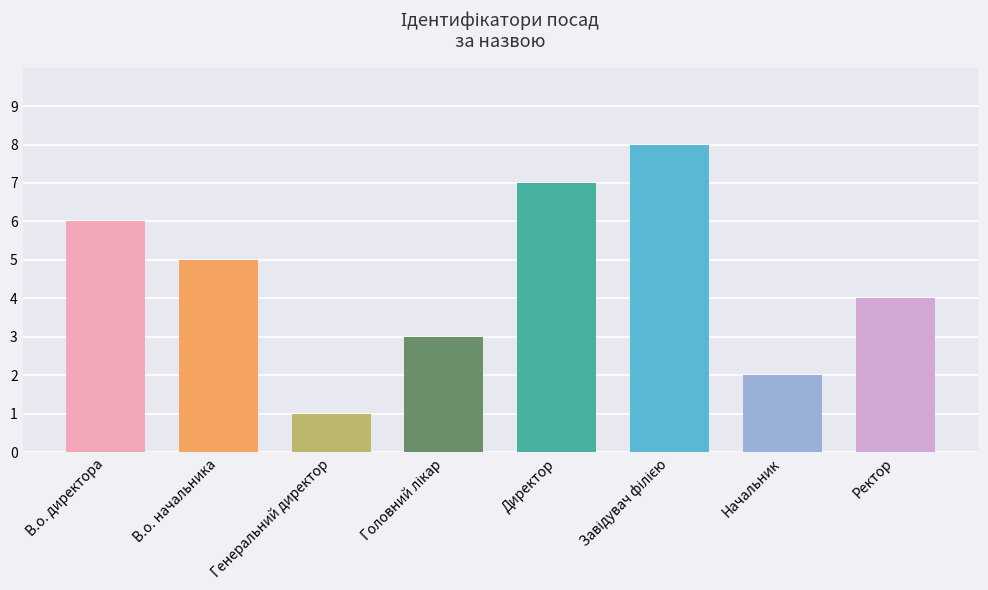

How many data points are less than 5?

4